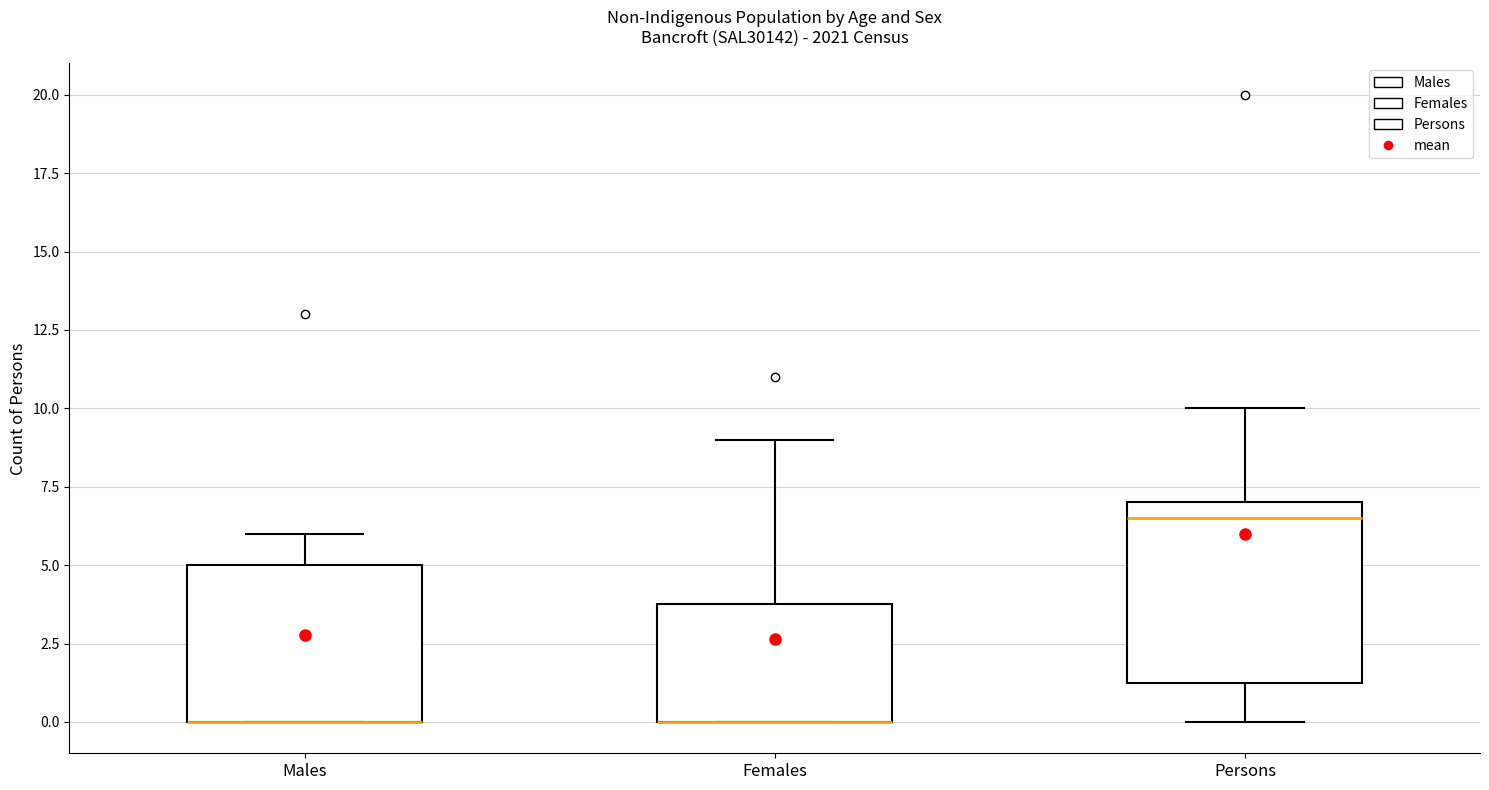

Which box is the tallest, from its lower edge to its upper edge?

Persons